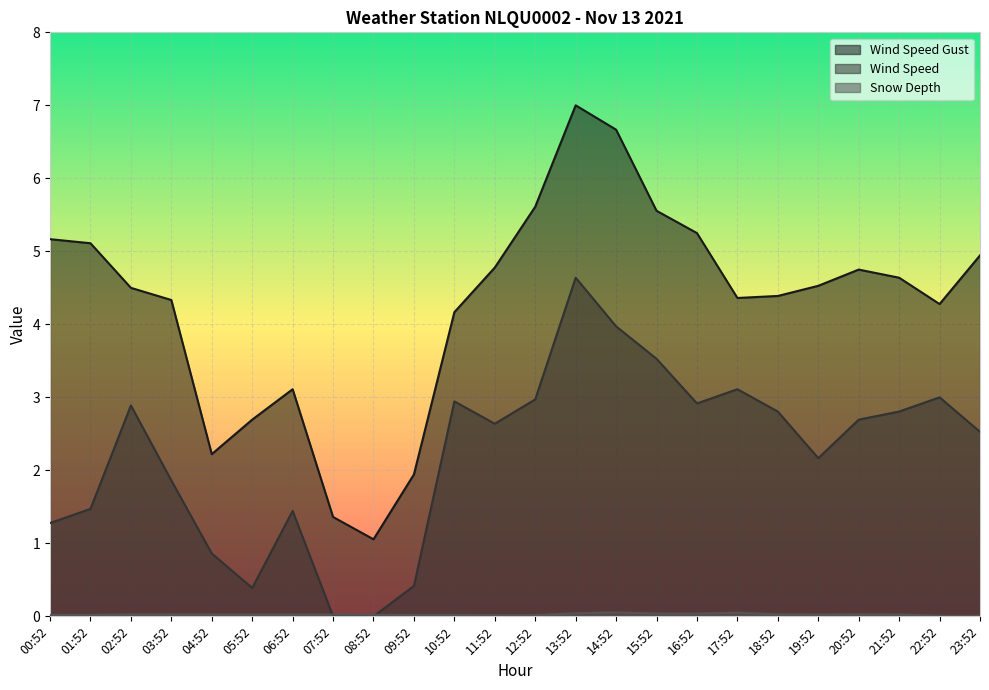

What position from the right is 12:52?

12